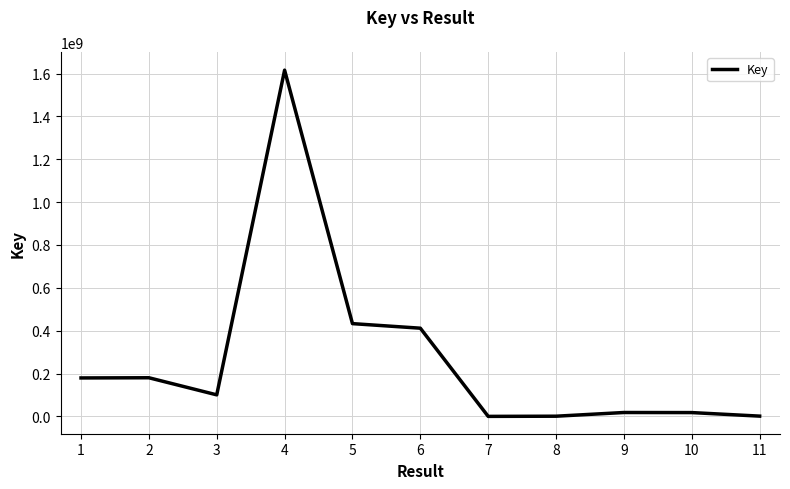

At which category does the data reach its first local peak?

2